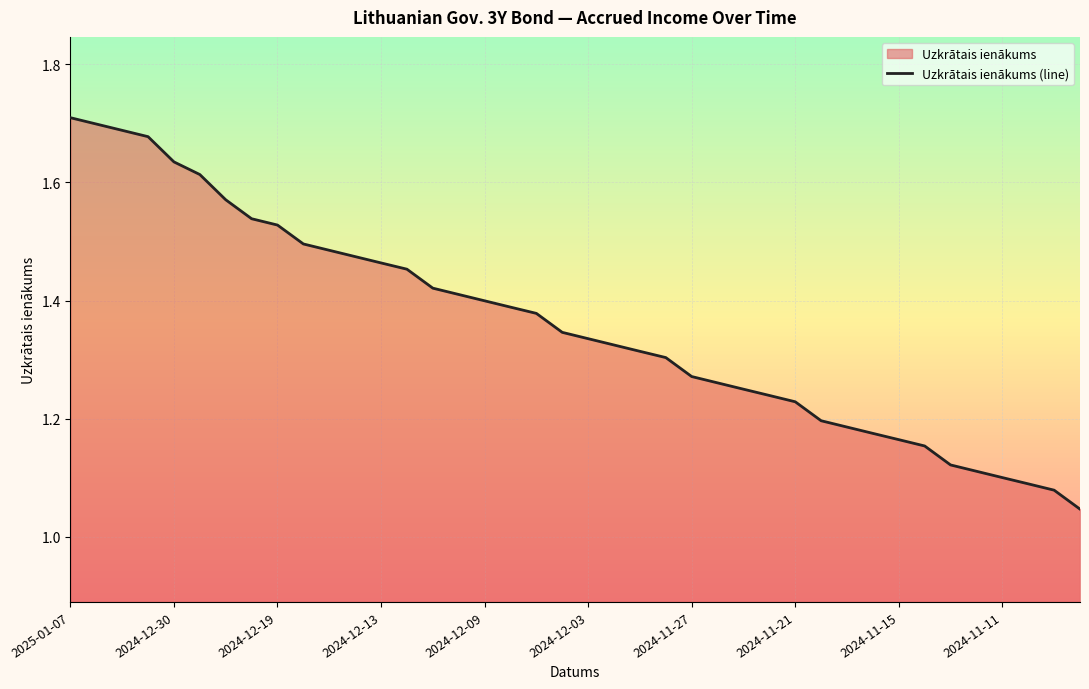

How many categories are shown in the chart?

40